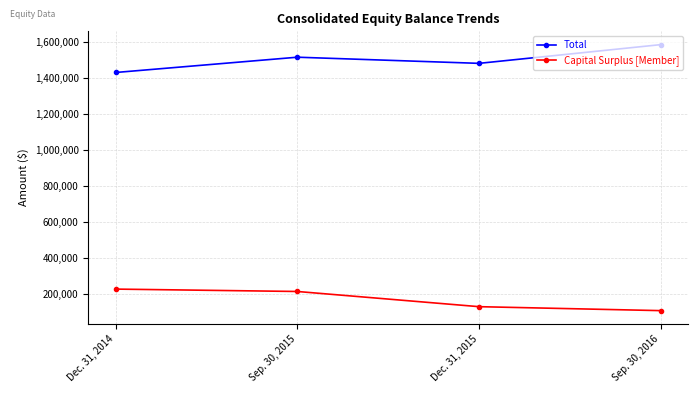

What are all the series names shown in the legend?

Total, Capital Surplus [Member]